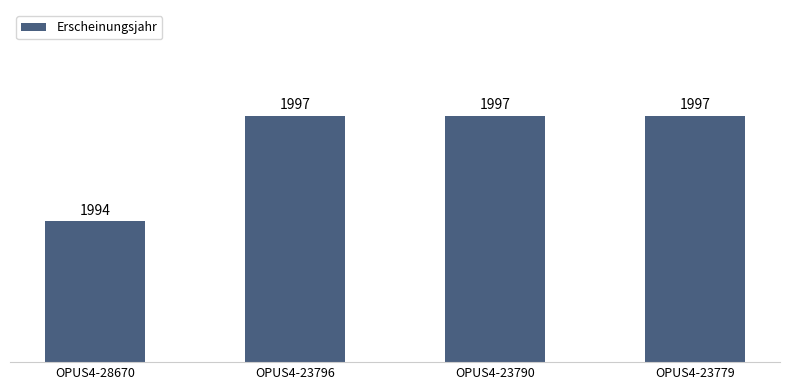

What is the sum of the values at OPUS4-23790 and OPUS4-28670?

3991